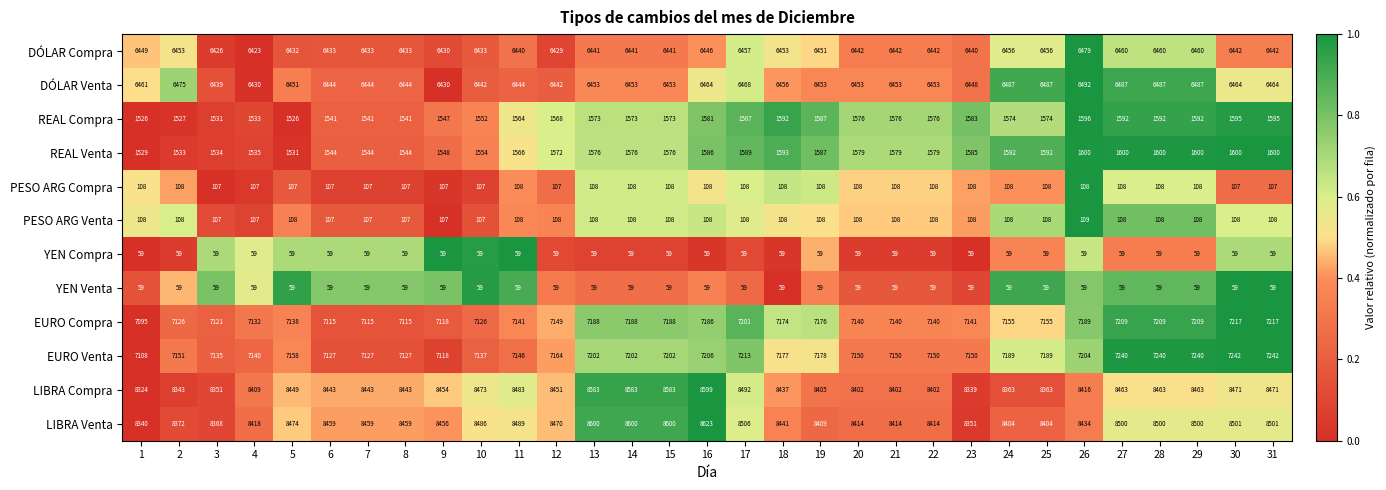

The value of EURO Compra at 26 is 7189. True or false?

True